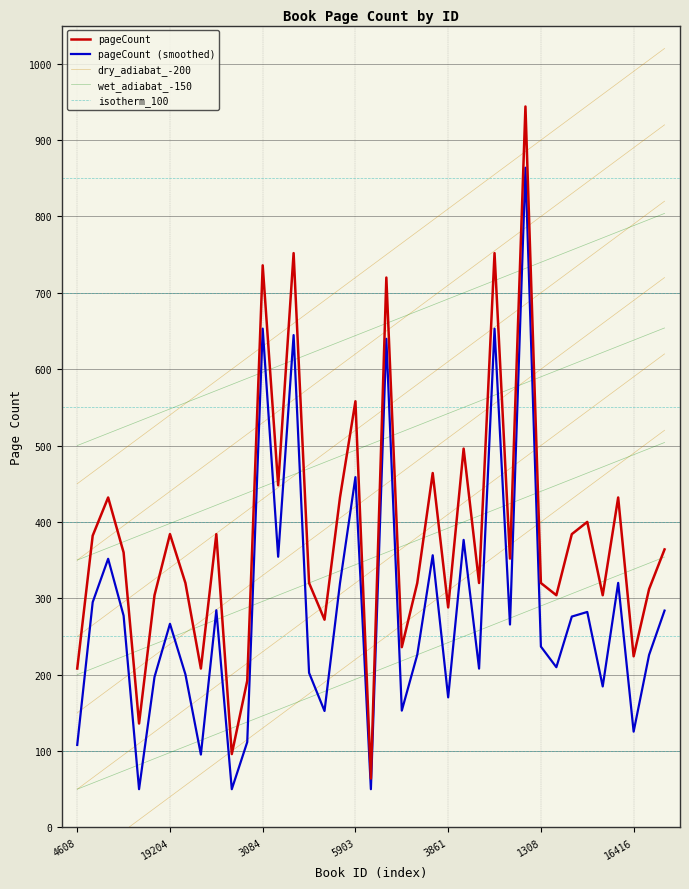

What is the change in value from 12294 to 6930?

+512